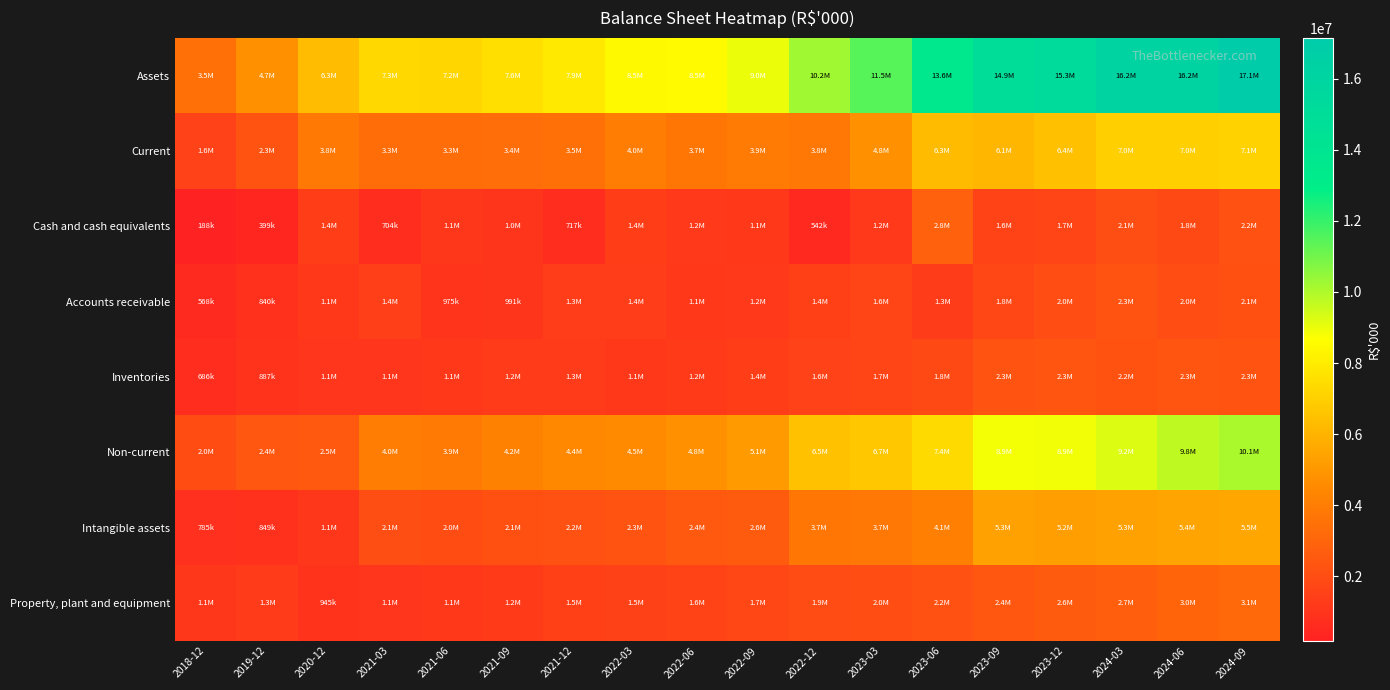

At which category does the chart reach its minimum across all series?

2018-12